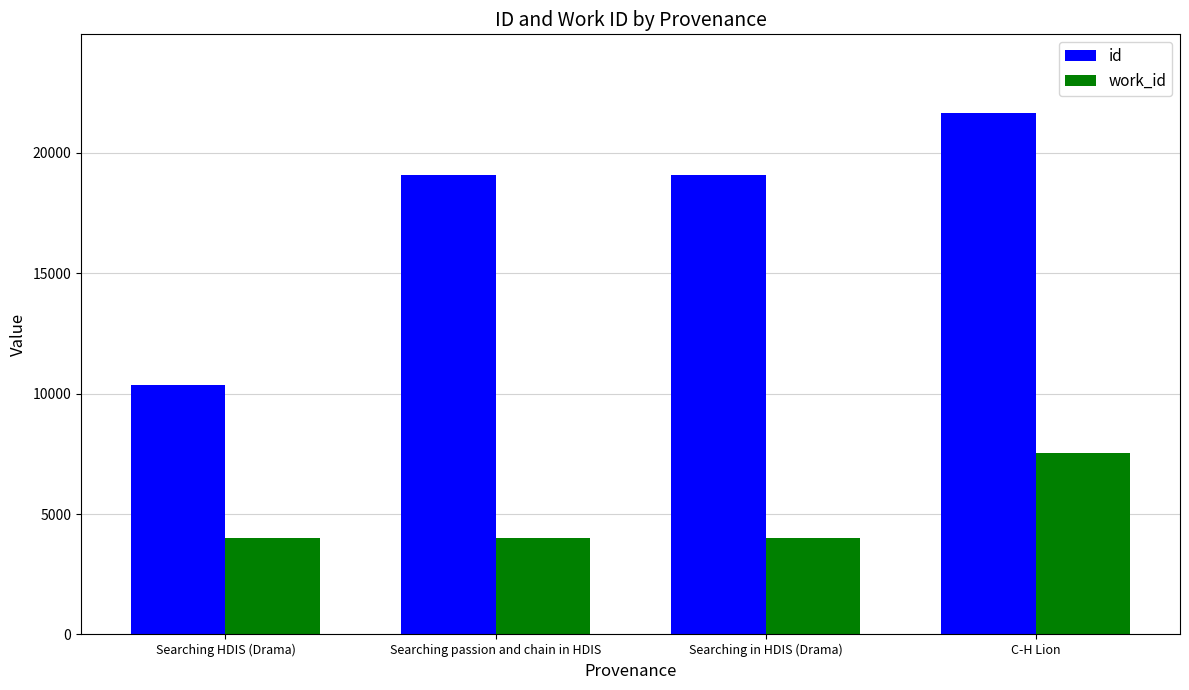

Which series has the largest total across all categories?

id